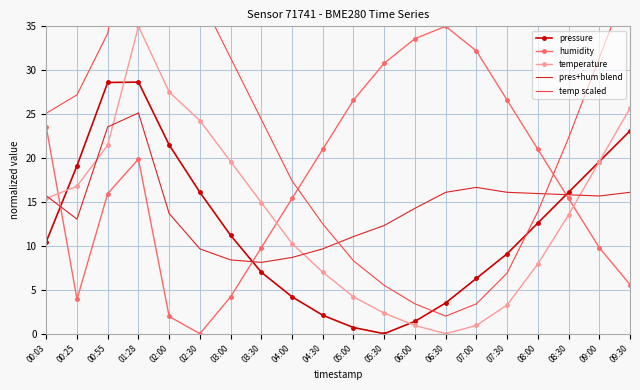

Which series has the largest total across all categories?

temp scaled